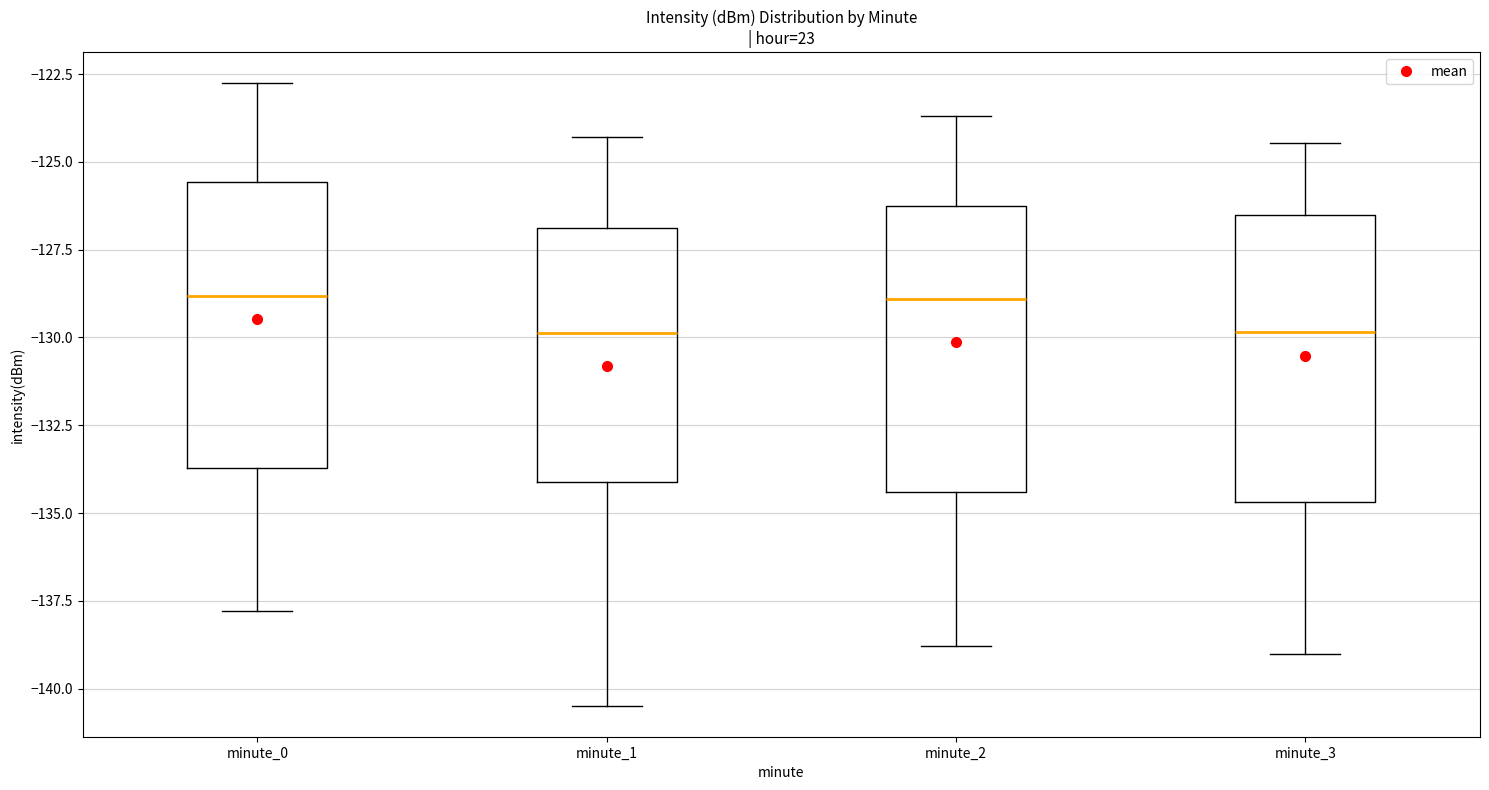

Where is the lower edge of the box for minute_1 on the y-axis? The values are not printed on the chart, so give them approximately, as read against the axis.

-134.0